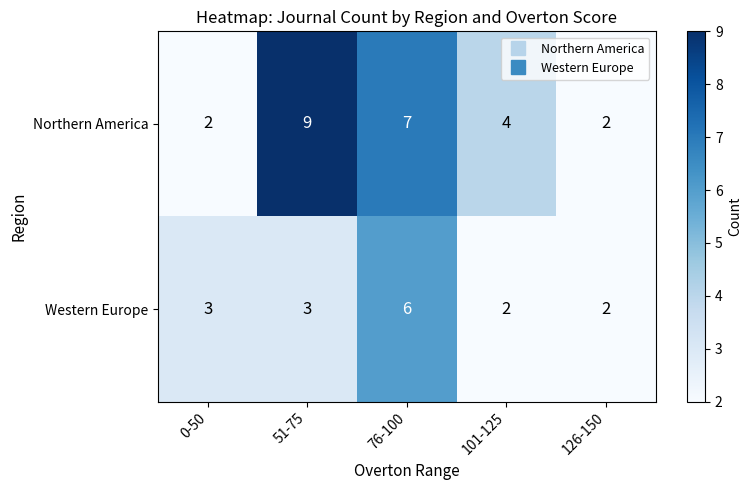

Which series has the widest spread of values?

Northern America